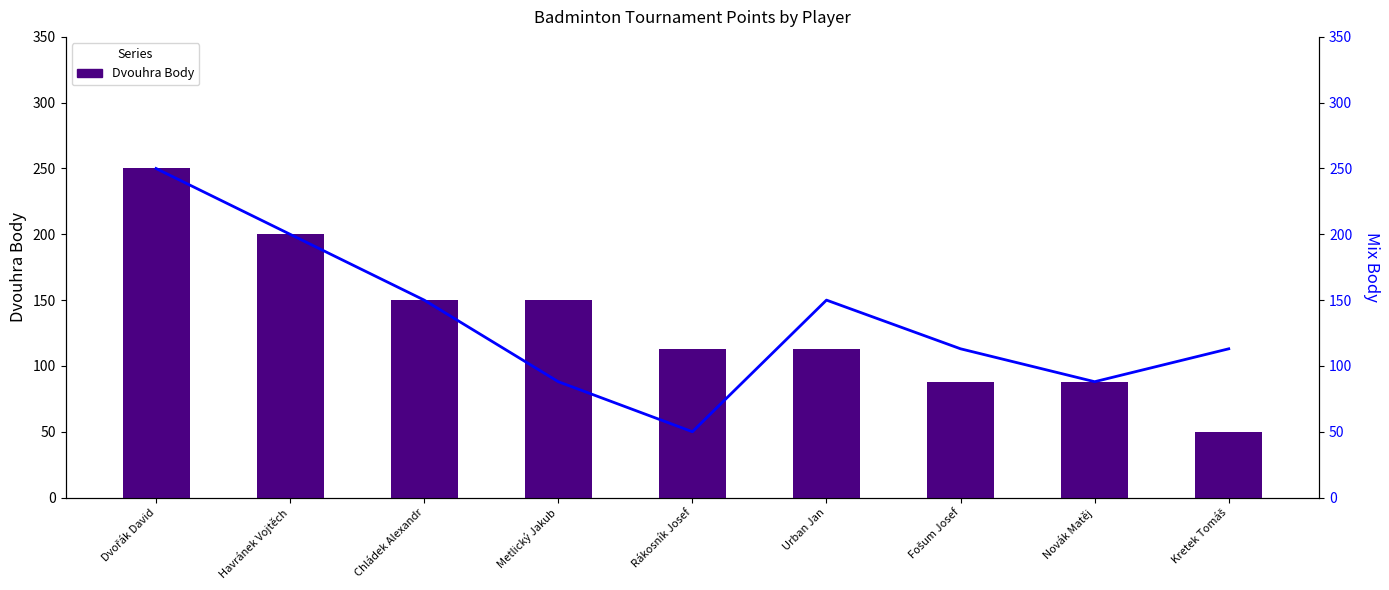

At how many categories does at least one series exceed 170?

2